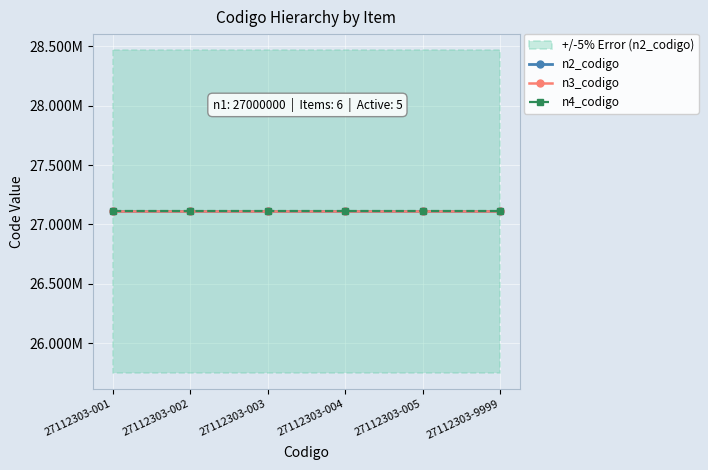

What is the total value across all series at 27112303-003?

81334603